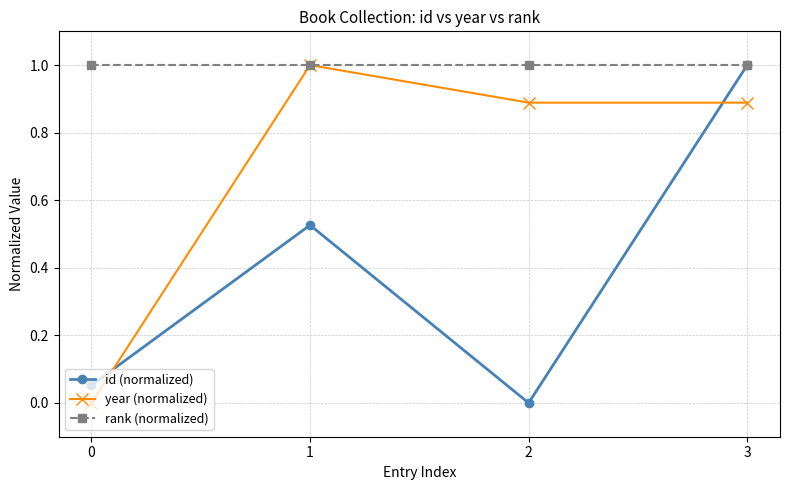

What is the spread (max minus min) of values at 0?

1.0